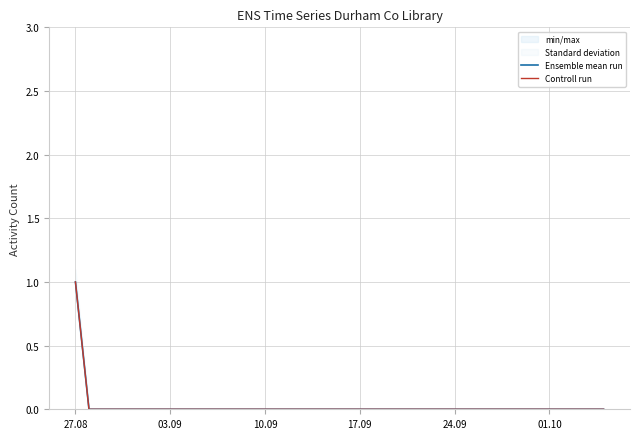

What is the difference between the maximum and minimum values in the Controll run series?

1